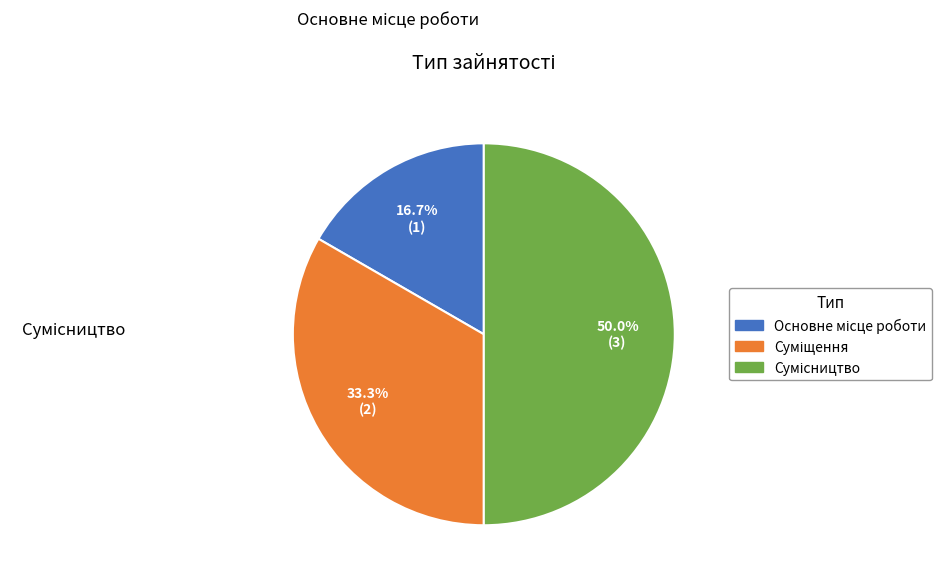

To the nearest percent, what percentage of the pie is Сумісництво?

50%